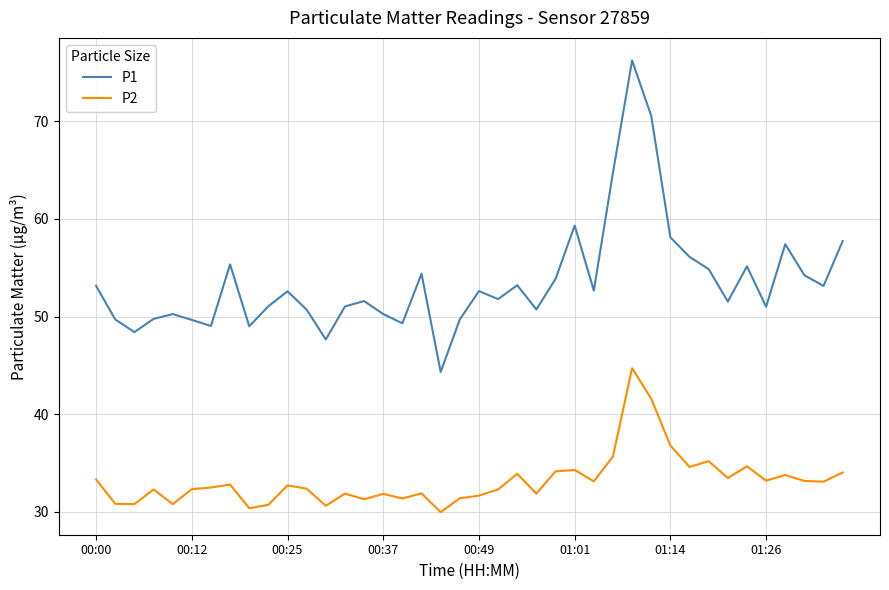

True or false: P2 has more than 2 interior local peaks.

True